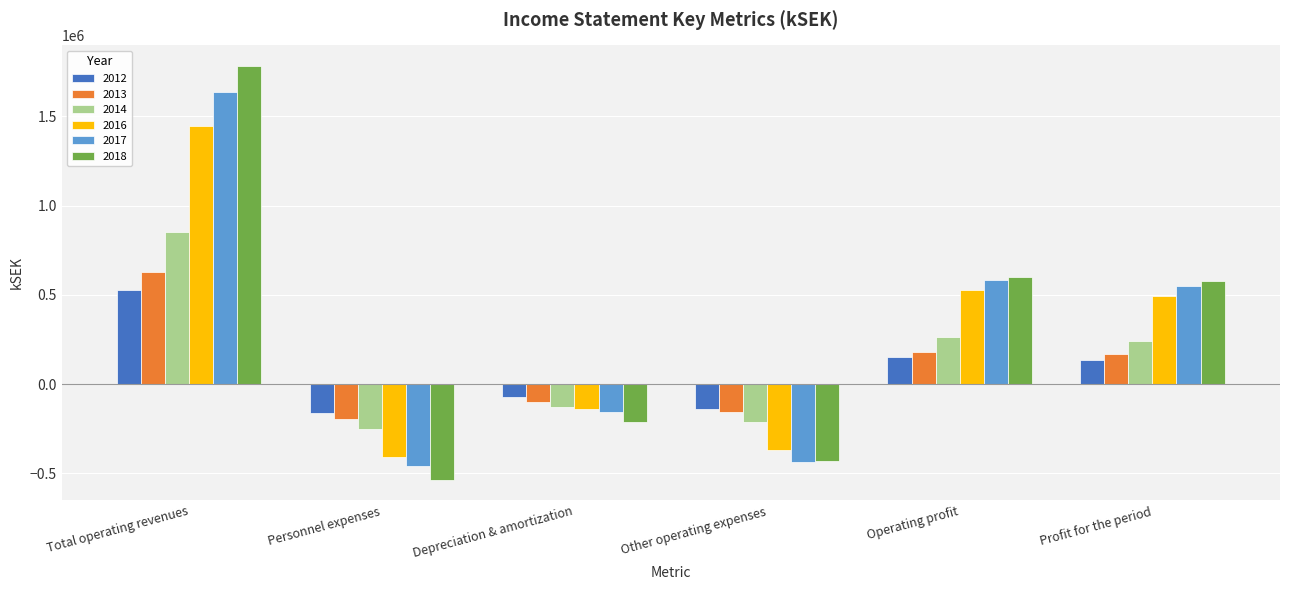

Read the 2016 value at Other operating expenses, to the nearest 50.

-371250